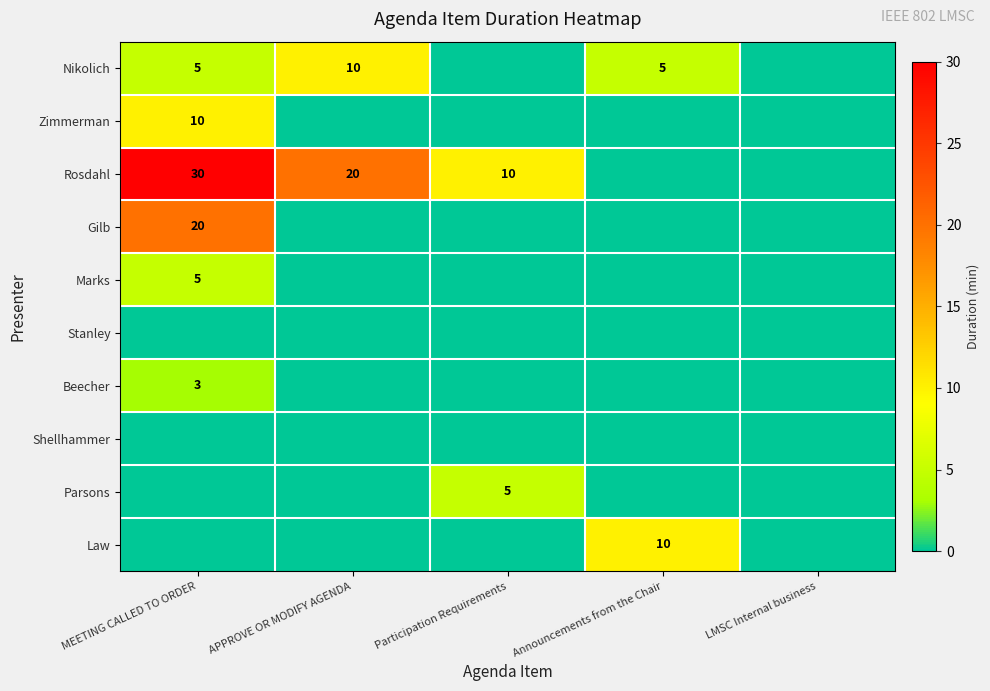

Is it true that Rosdahl equals 3 at Participation Requirements?

False